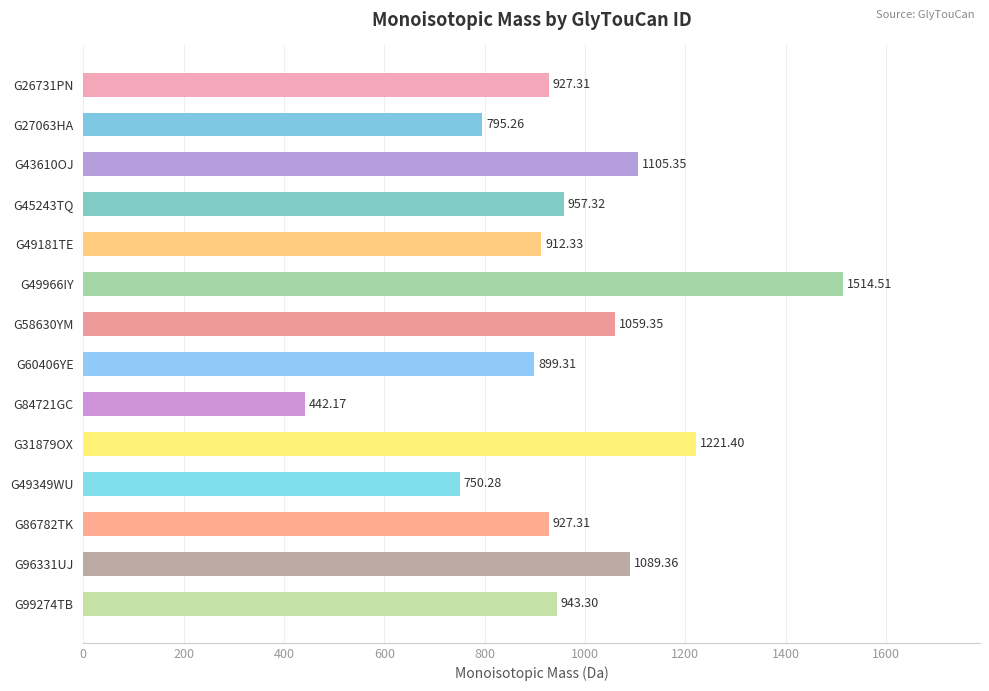

What is the average value?

967.5